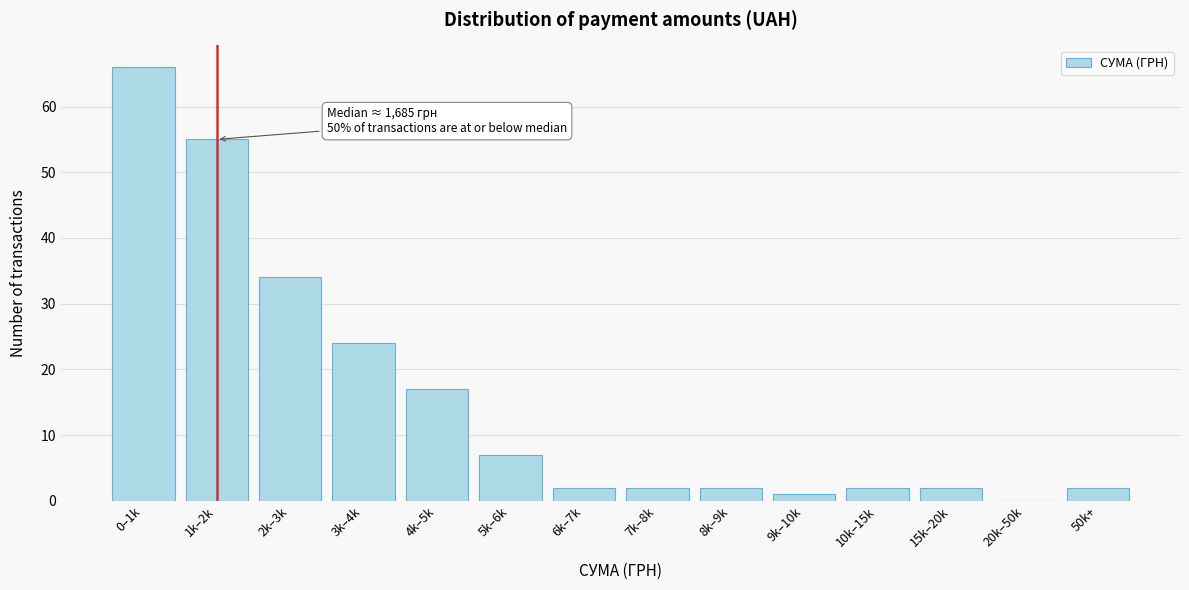

Reading right to left, list all the values displayed in this chart.

50k+=2	20k–50k=0	15k–20k=2	10k–15k=2	9k–10k=1	8k–9k=2	7k–8k=2	6k–7k=2	5k–6k=7	4k–5k=17	3k–4k=24	2k–3k=34	1k–2k=55	0–1k=66